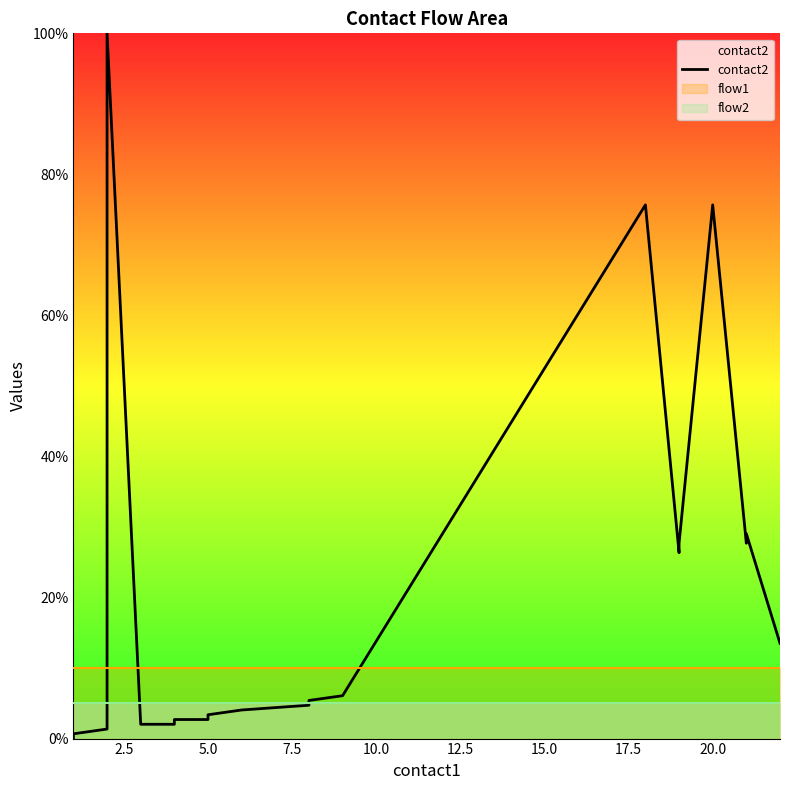

What is the sum of all values?

410.8